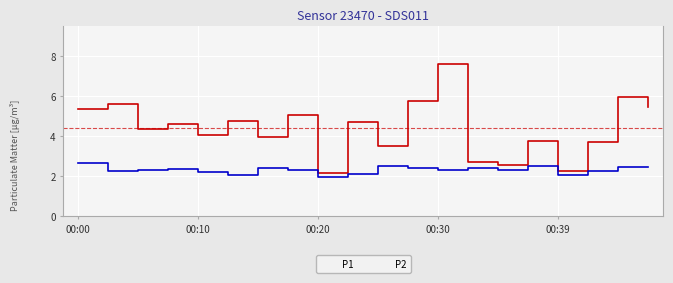

What is the maximum value shown in the chart?

7.6